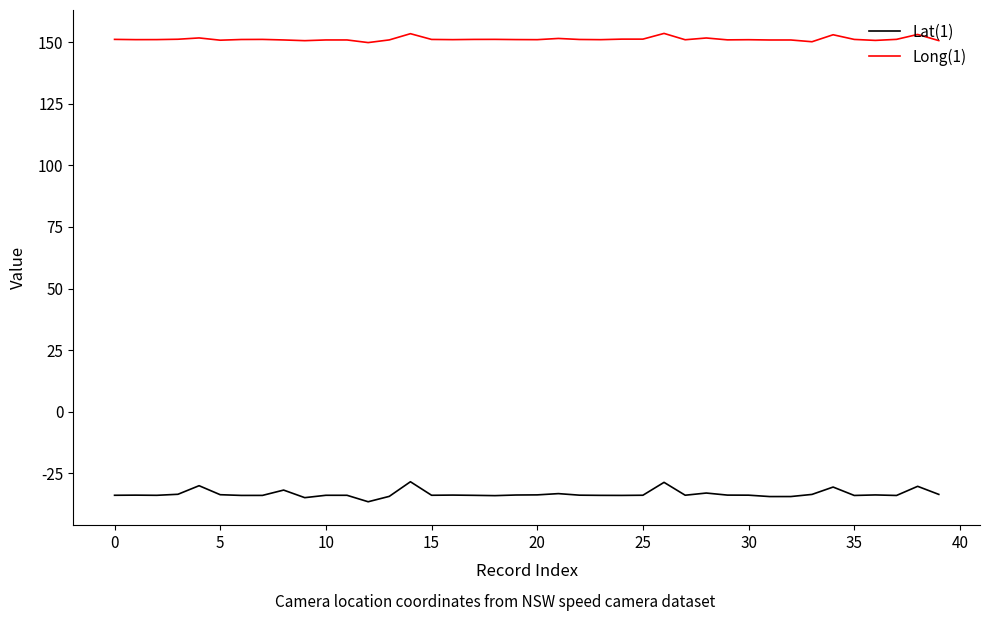

Rank the series by their maximum value, from highest to lowest.

Long(1), Lat(1)